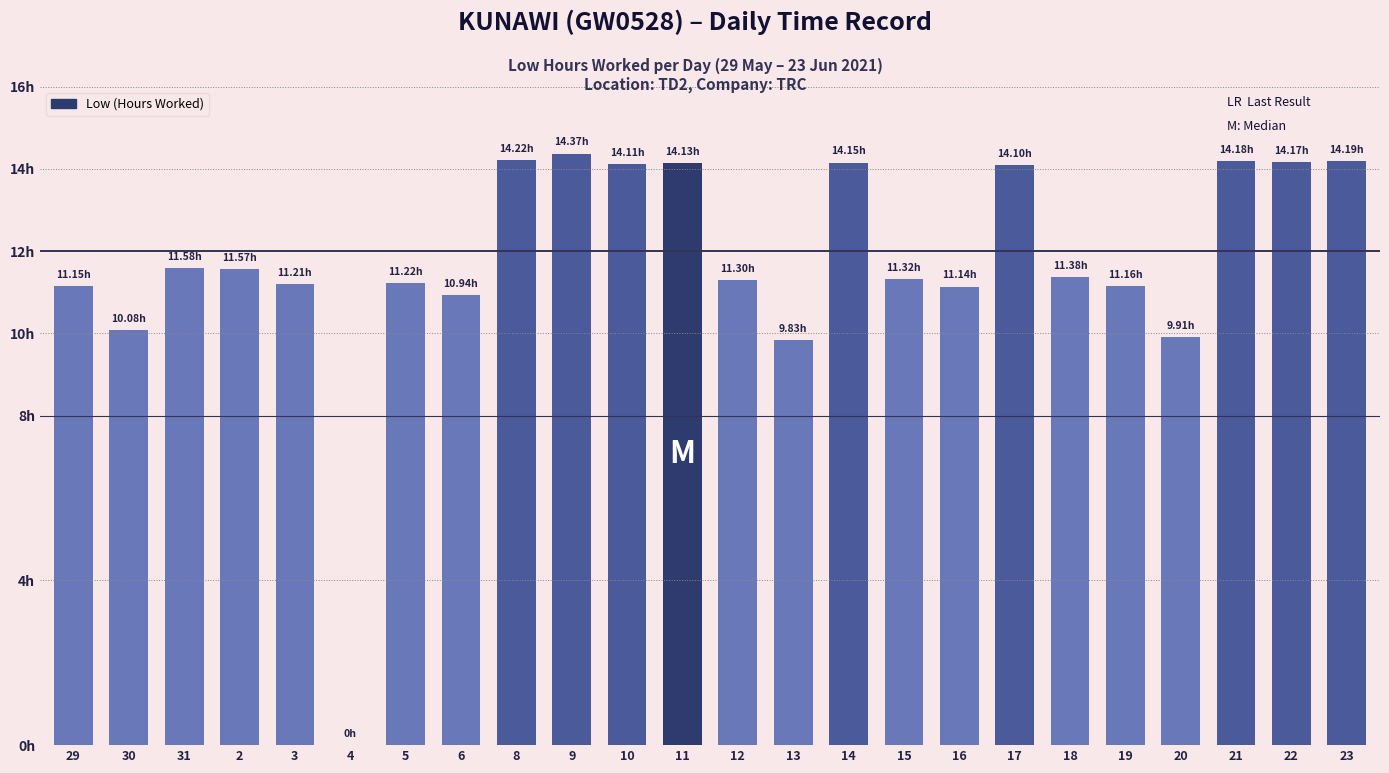

Are the bars horizontal?

No